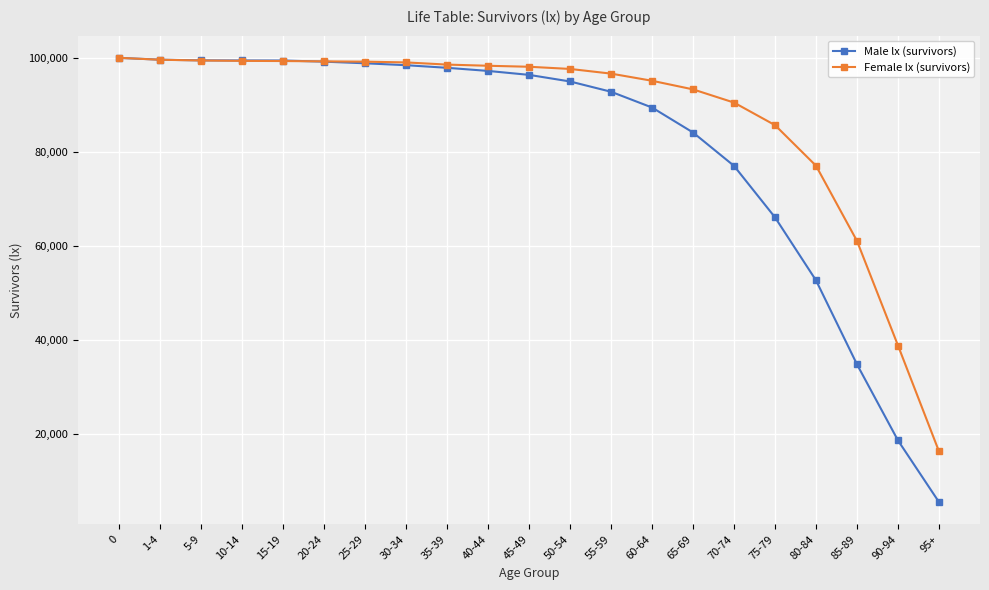

What is the difference between the Male lx (survivors) values at 55-59 and 65-69?

8665